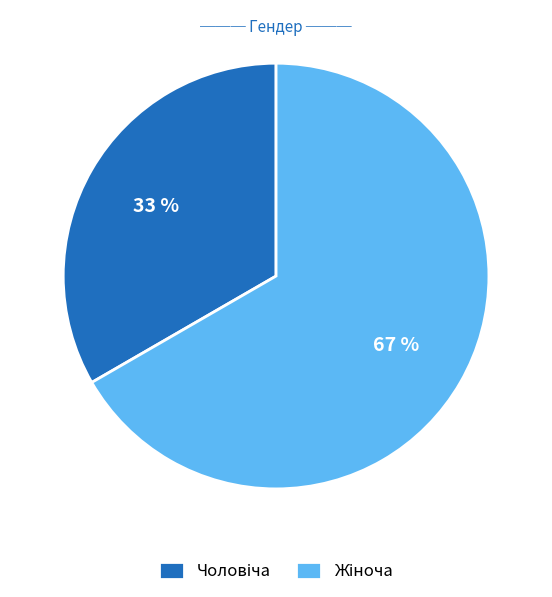

Does any single category account for the majority?

Yes